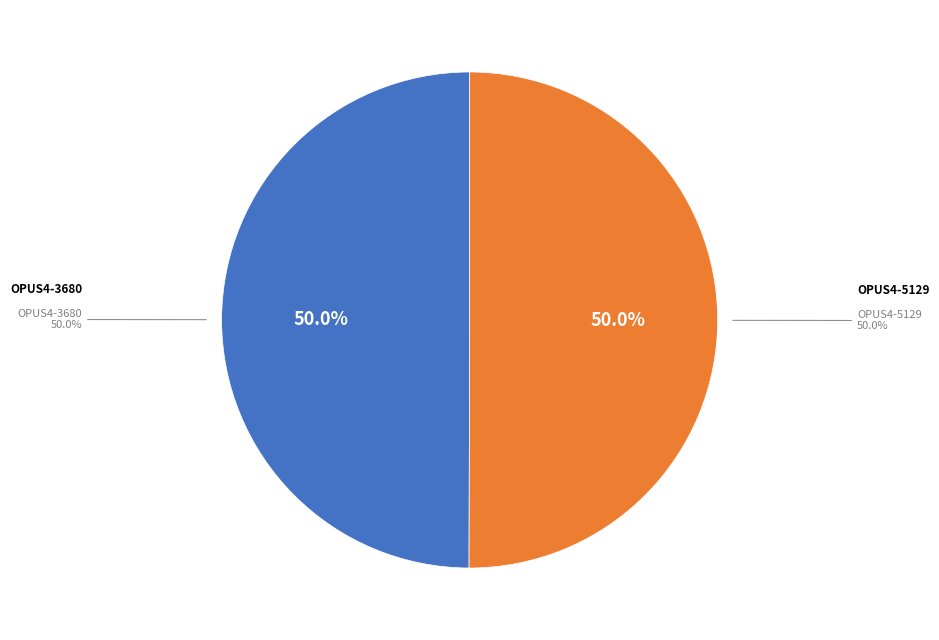

Which has a higher value, OPUS4-5129 or OPUS4-3680?

OPUS4-5129